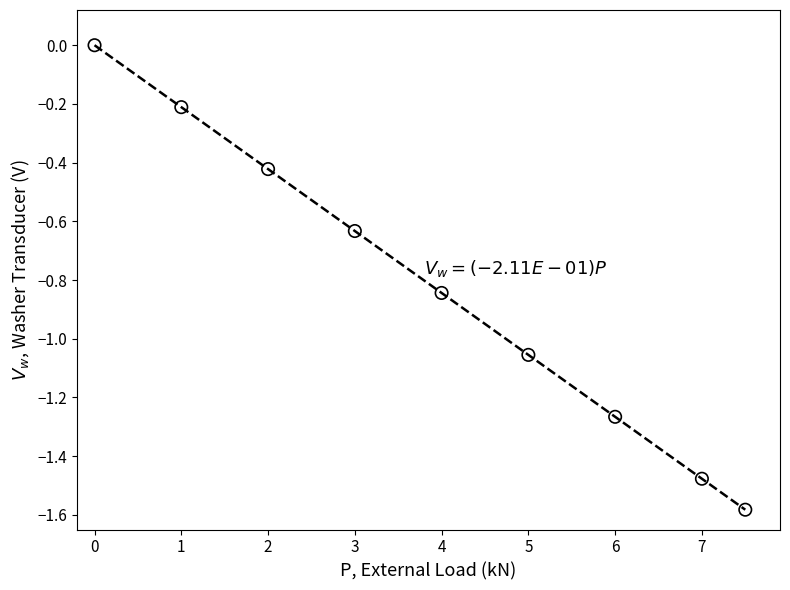

What is the range of X values (max minus min)?

7.5